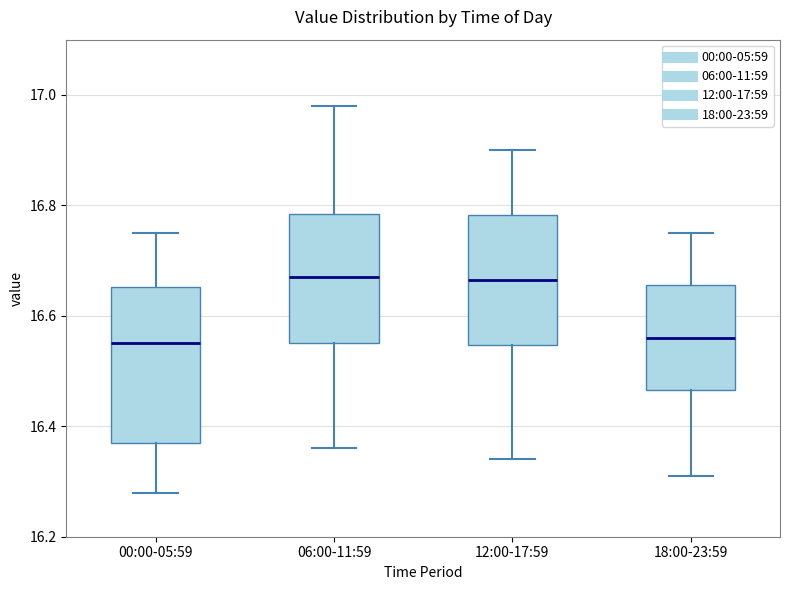

Reading left to right, transcribe this box plot: for each box, give where its median line is, the range the box spans, and where its two whiskers end, as read against the y-axis. The values are not printed on the chart, so give them approximately, as read against the axis.

00:00-05:59: median 16.56, box 16.38 to 16.66, whiskers 16.28 to 16.76
06:00-11:59: median 16.68, box 16.56 to 16.78, whiskers 16.36 to 16.98
12:00-17:59: median 16.66, box 16.54 to 16.78, whiskers 16.34 to 16.90
18:00-23:59: median 16.56, box 16.46 to 16.66, whiskers 16.32 to 16.76